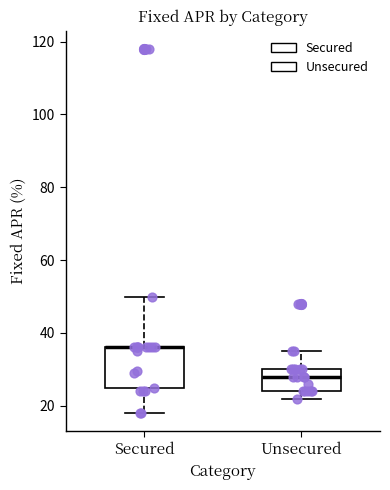

Where is the upper edge of the box for Secured on the y-axis? The values are not printed on the chart, so give them approximately, as read against the axis.

36